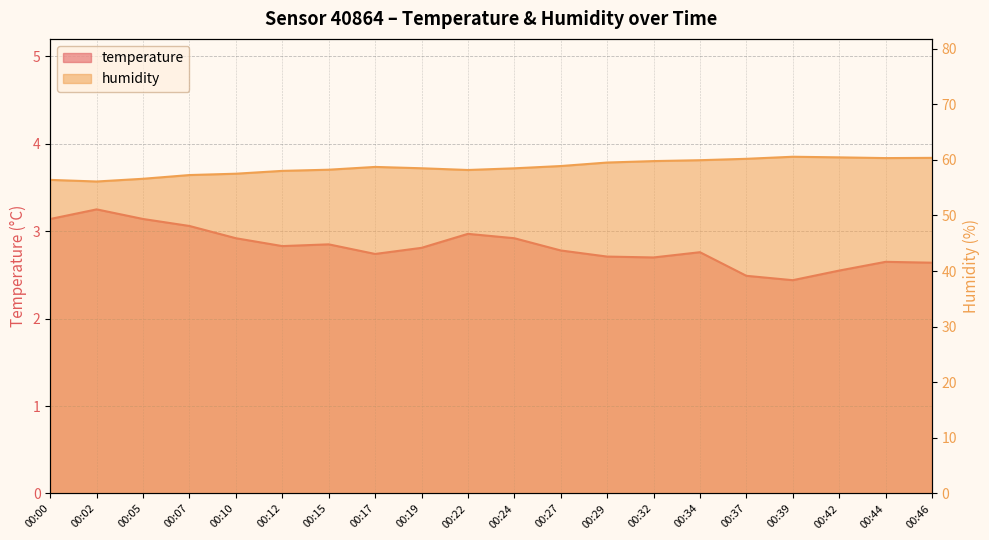

The value of humidity at 00:37 is 60.2. True or false?

True